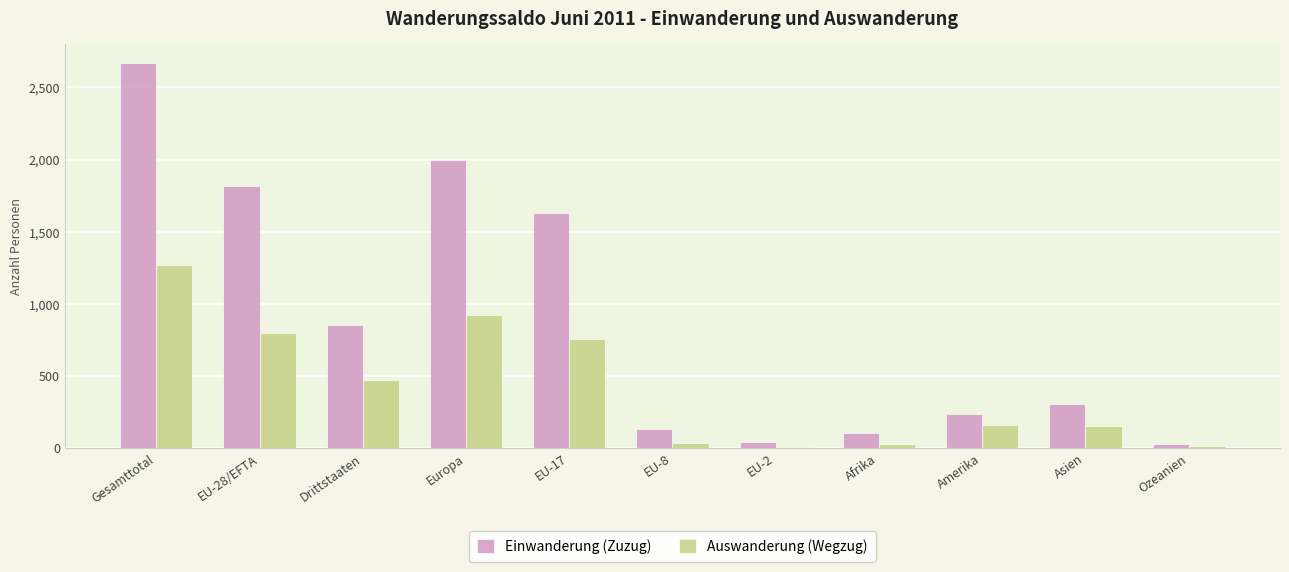

At which label is Auswanderung (Wegzug) closest to 637?

EU-17